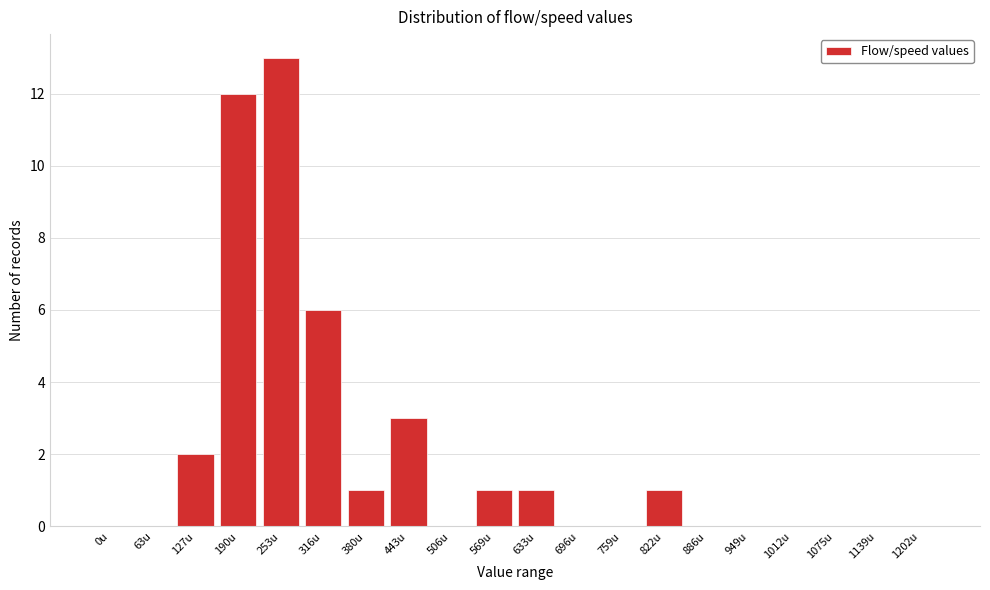

Reading right to left, what are all the values shown in this chart?

1202u=0	1139u=0	1075u=0	1012u=0	949u=0	886u=0	822u=1	759u=0	696u=0	633u=1	569u=1	506u=0	443u=3	380u=1	316u=6	253u=13	190u=12	127u=2	63u=0	0u=0